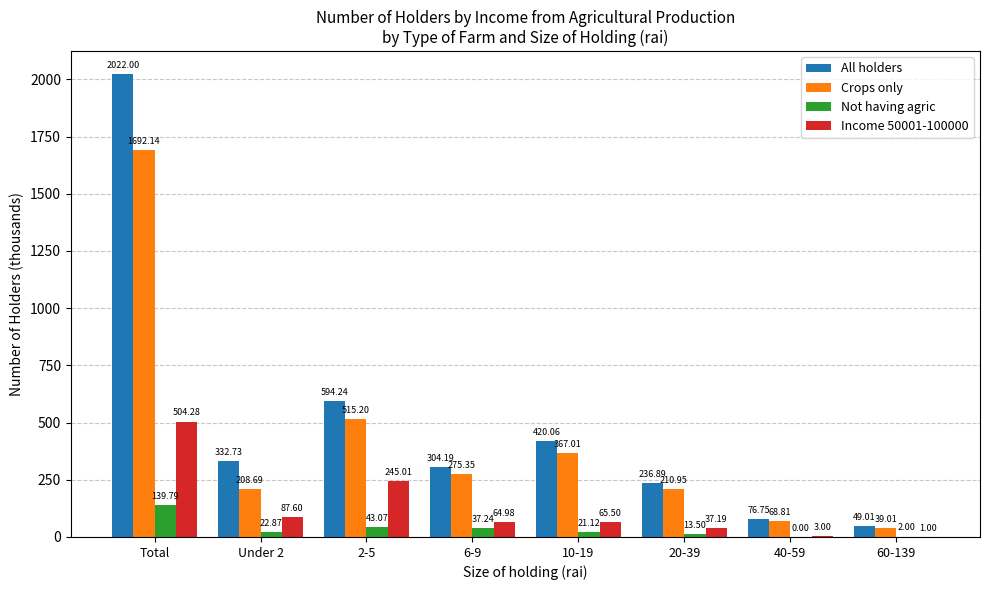

Does the chart contain stacked bars?

No